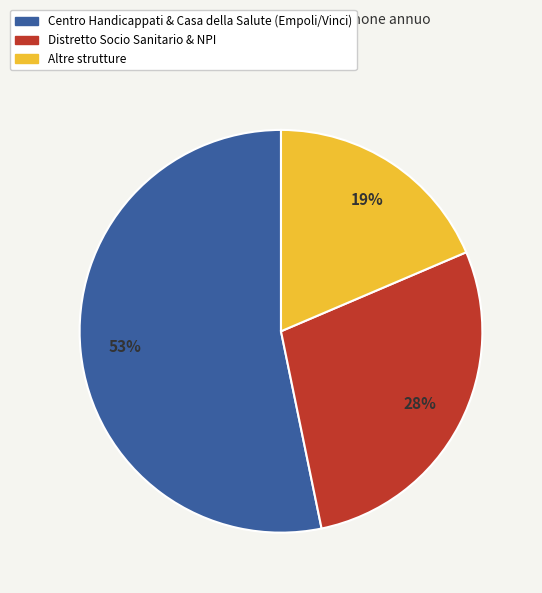

What percentage is the Distretto Socio Sanitario & NPI slice, to the nearest percent?

28%